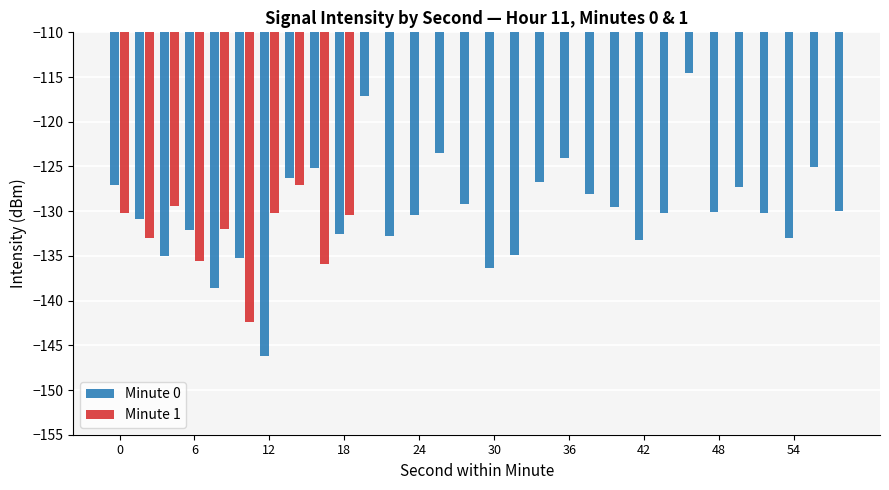

What is the average value of the Minute 0 series?

-129.8